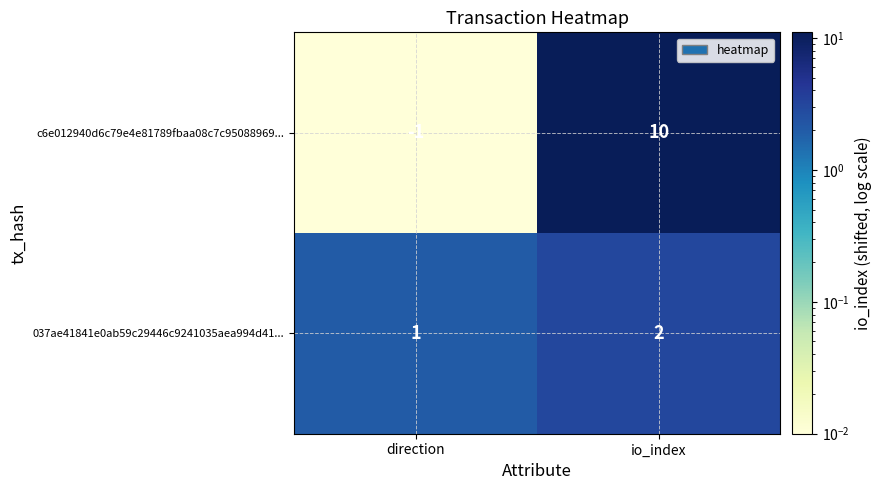

At which label does 037ae41841e0ab59c29446c9241035aea994d41... reach its peak?

io_index